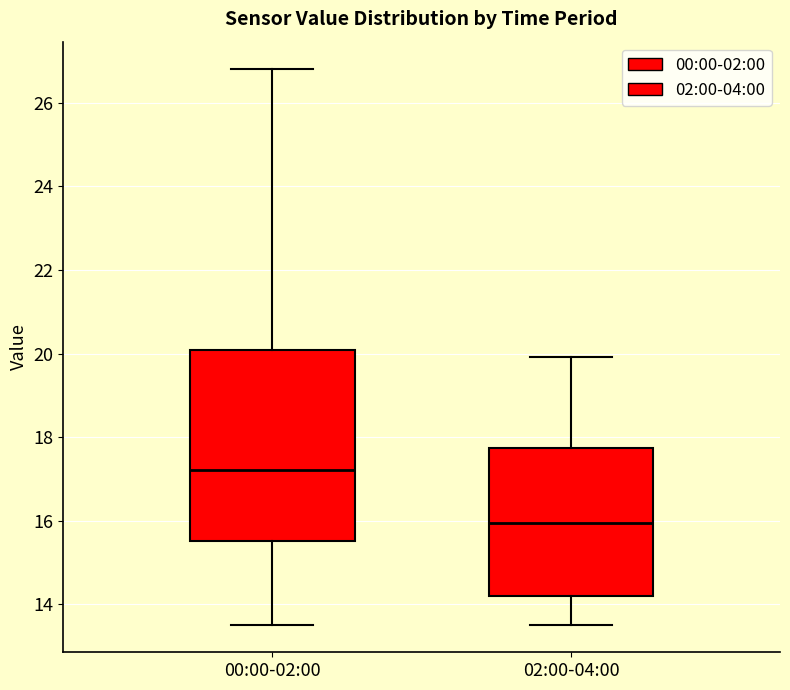

Where is the upper edge of the box for 02:00-04:00 on the y-axis? The values are not printed on the chart, so give them approximately, as read against the axis.

17.8